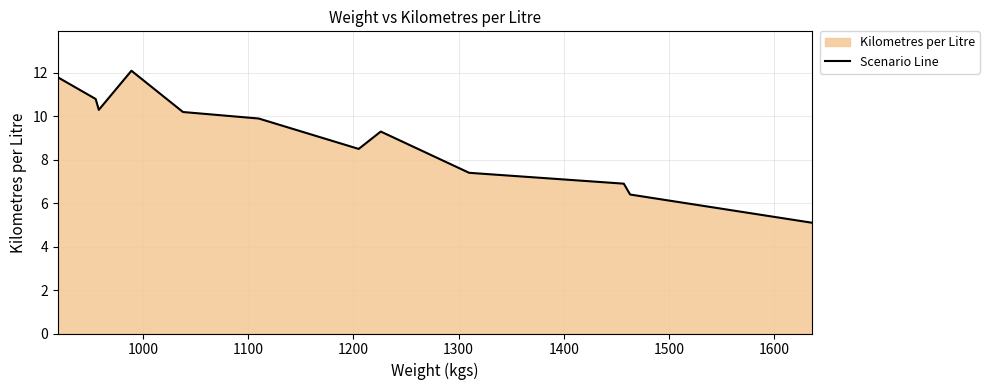

What is the smallest value displayed?

5.1